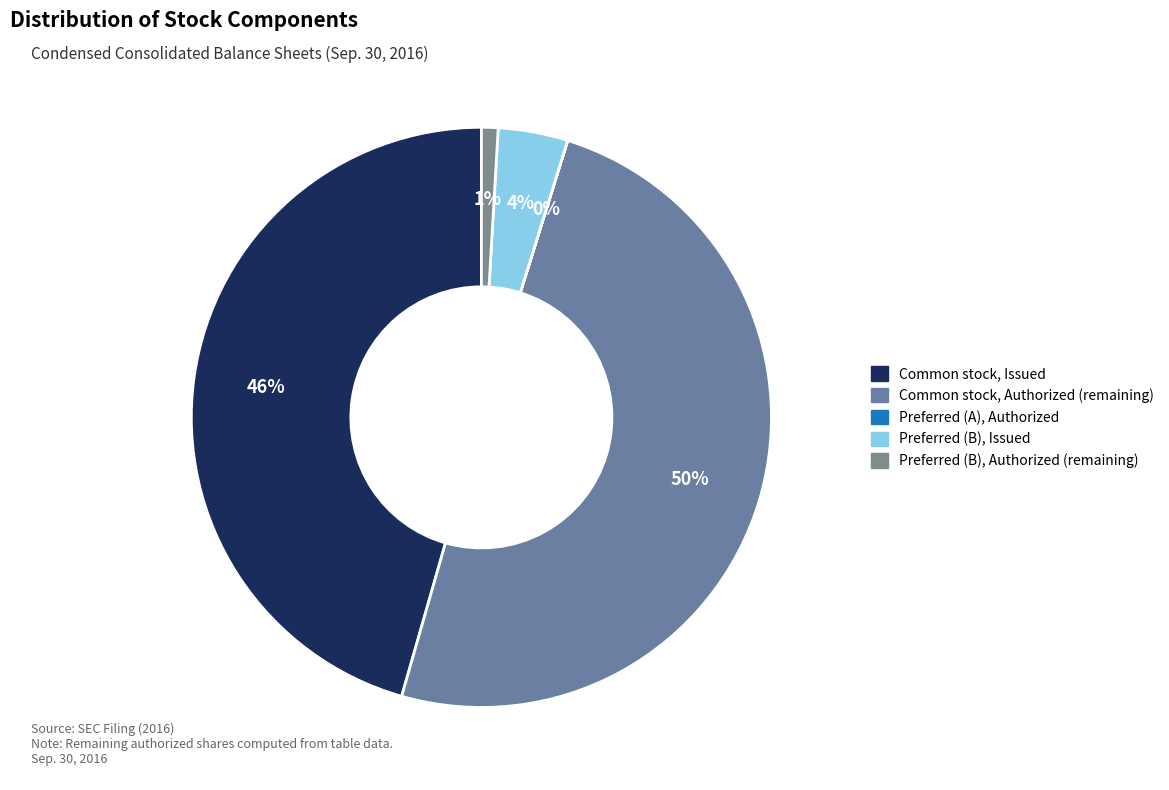

Does any single category account for the majority?

Yes